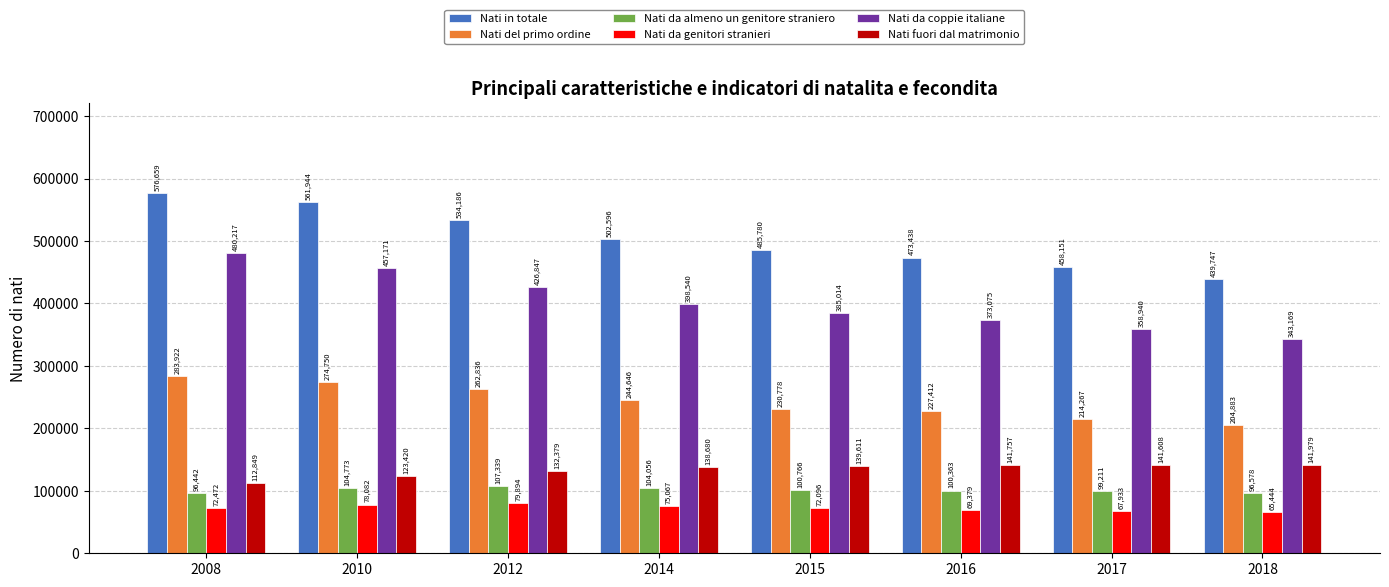

How many data points does each series have?

8